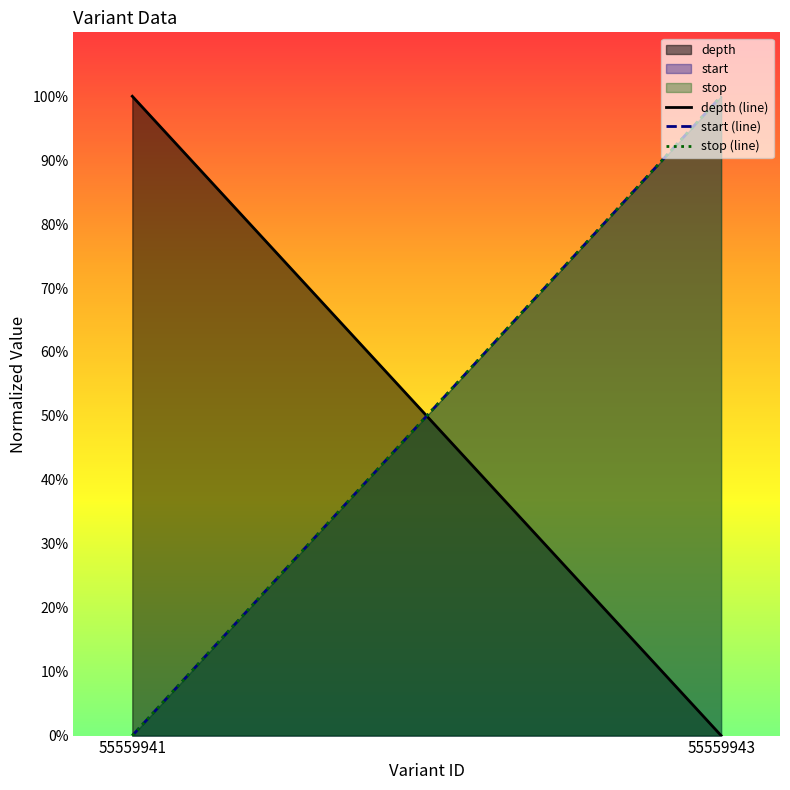

What is the total value across all series at 55559941?

100